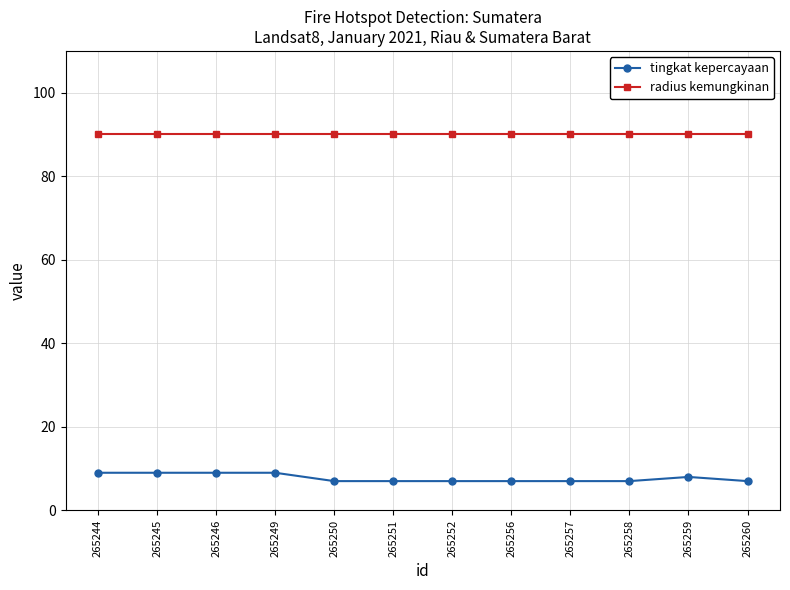

Count the number of categories in the chart.

12